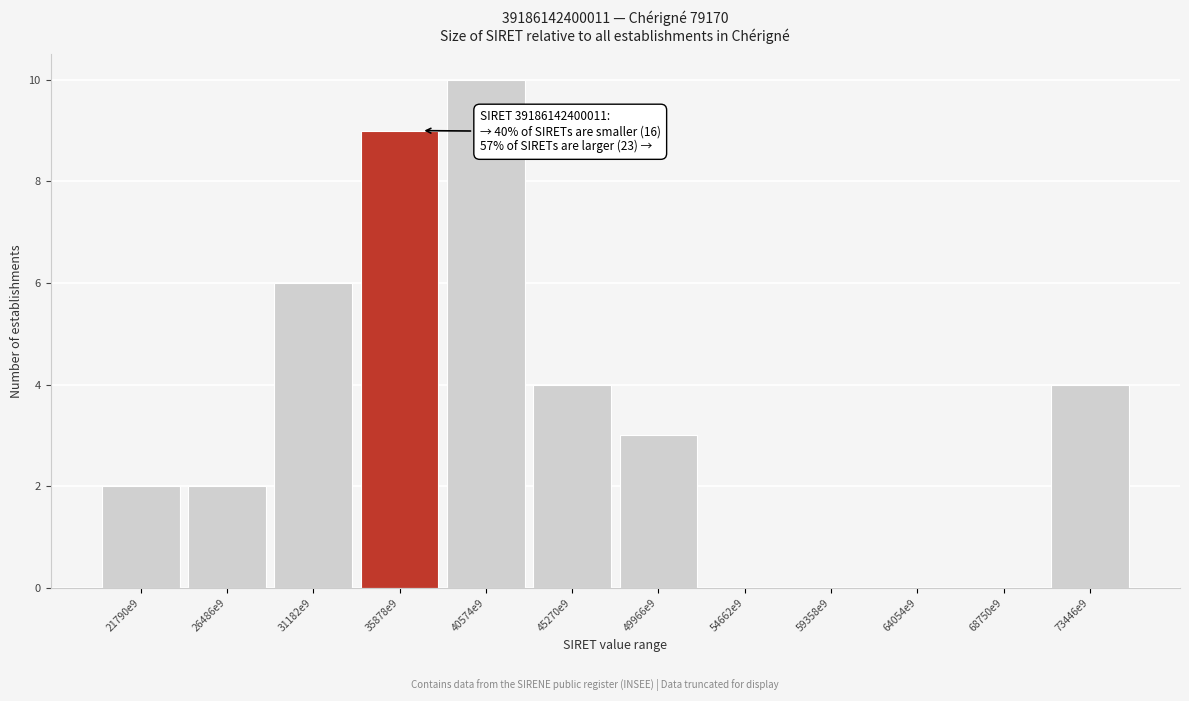

Reading right to left, what are all the values shown in this chart?

73446e9=4	68750e9=0	64054e9=0	59358e9=0	54662e9=0	49966e9=3	45270e9=4	40574e9=10	35878e9=9	31182e9=6	26486e9=2	21790e9=2